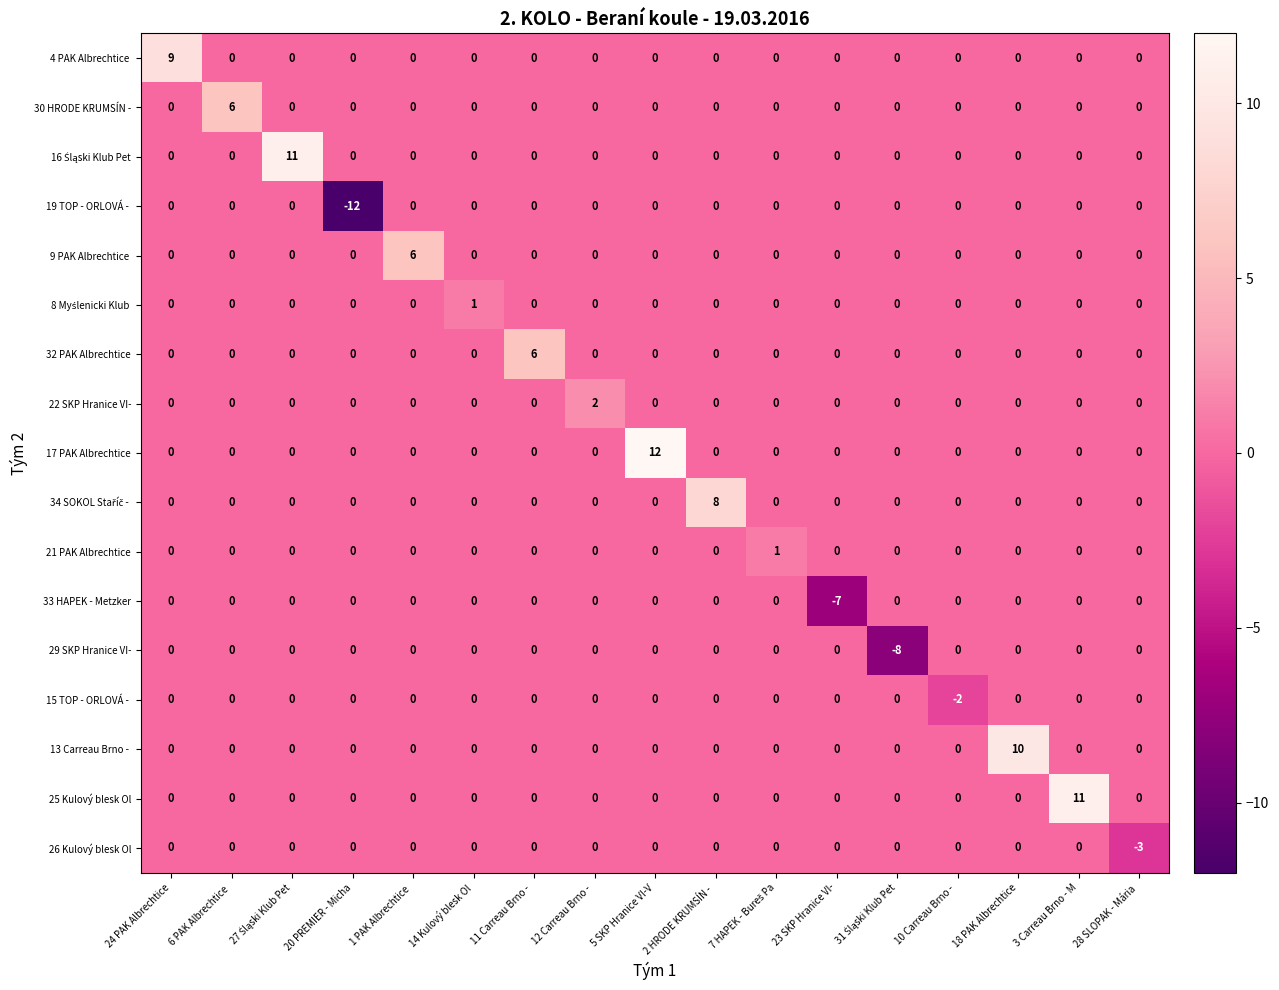

What is the difference between the second highest and minimum values in the 26 Kulový blesk Ol series?

3